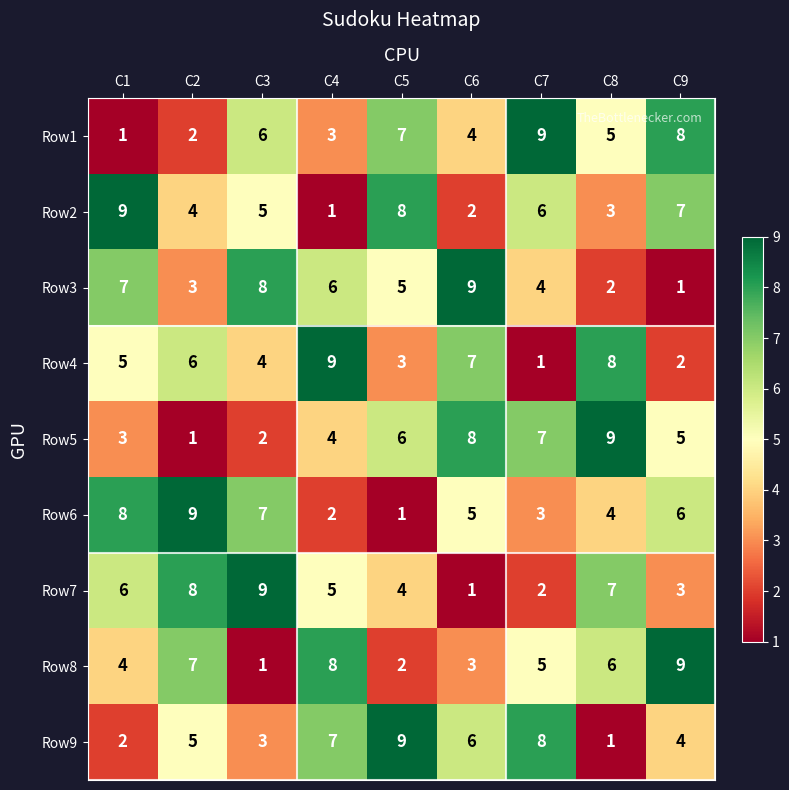

Count the Row7 values in the range 3 to 7.

5